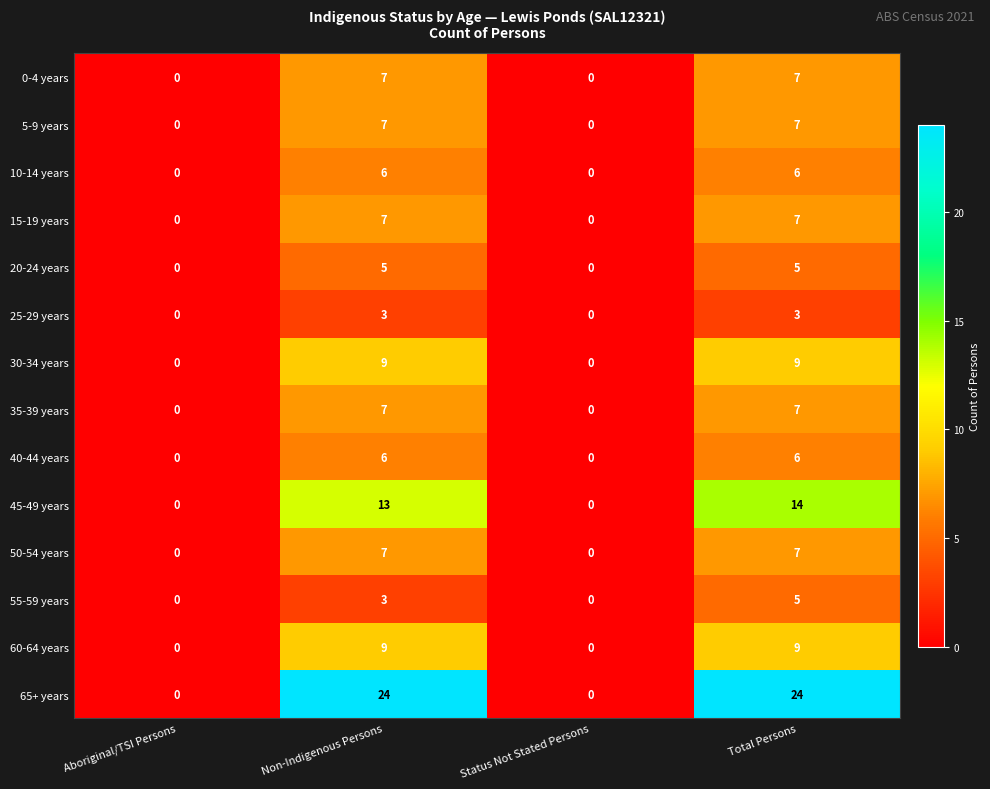

What is the maximum value shown in the chart?

24